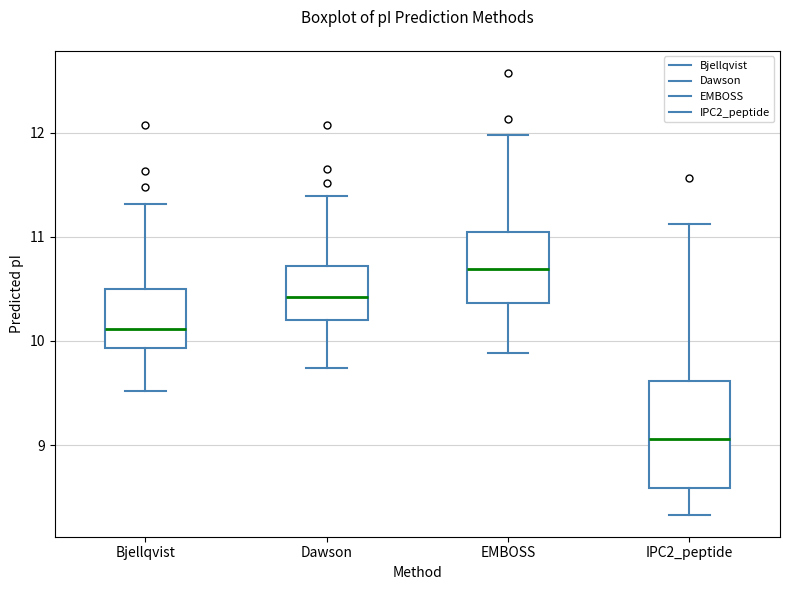

Reading left to right, read every box against the y-axis: the position of its median line, the range the box covers, and the ends of its whiskers. The values are not printed on the chart, so give them approximately, as read against the axis.

Bjellqvist: median 10.1, box 9.9 to 10.5, whiskers 9.5 to 11.3
Dawson: median 10.4, box 10.2 to 10.7, whiskers 9.7 to 11.4
EMBOSS: median 10.7, box 10.4 to 11.0, whiskers 9.9 to 12.0
IPC2_peptide: median 9.1, box 8.6 to 9.6, whiskers 8.3 to 11.1